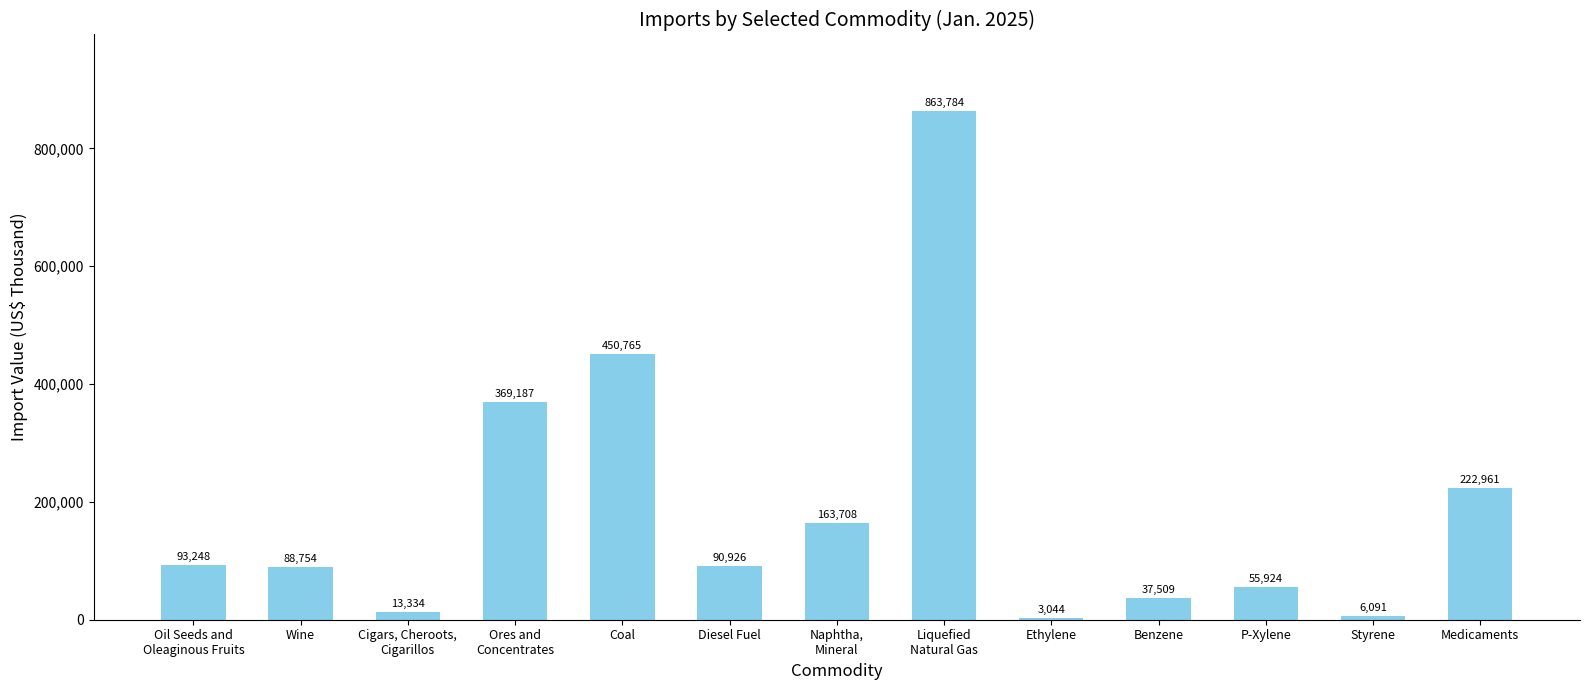

How many data points are less than 90926?

6